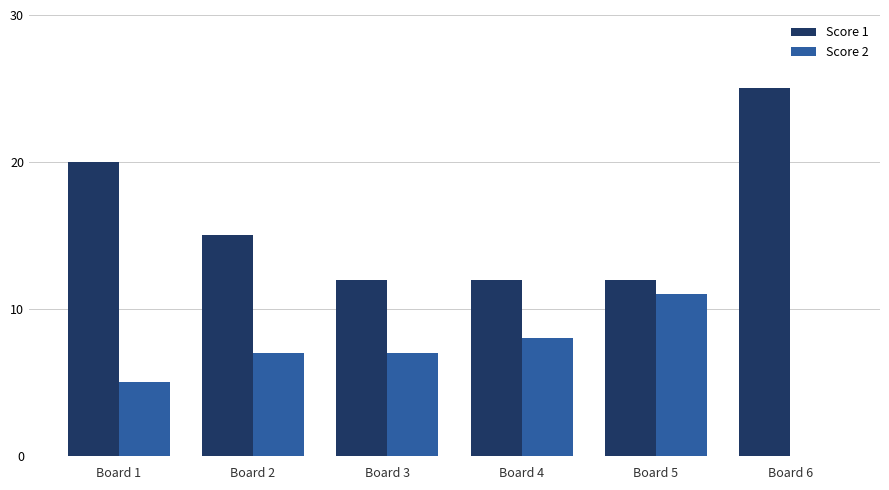

Reading left to right, what are all the values shown in this chart?

Score 1: Board 1=20	Board 2=15	Board 3=12	Board 4=12	Board 5=12	Board 6=25
Score 2: Board 1=5	Board 2=7	Board 3=7	Board 4=8	Board 5=11	Board 6=0